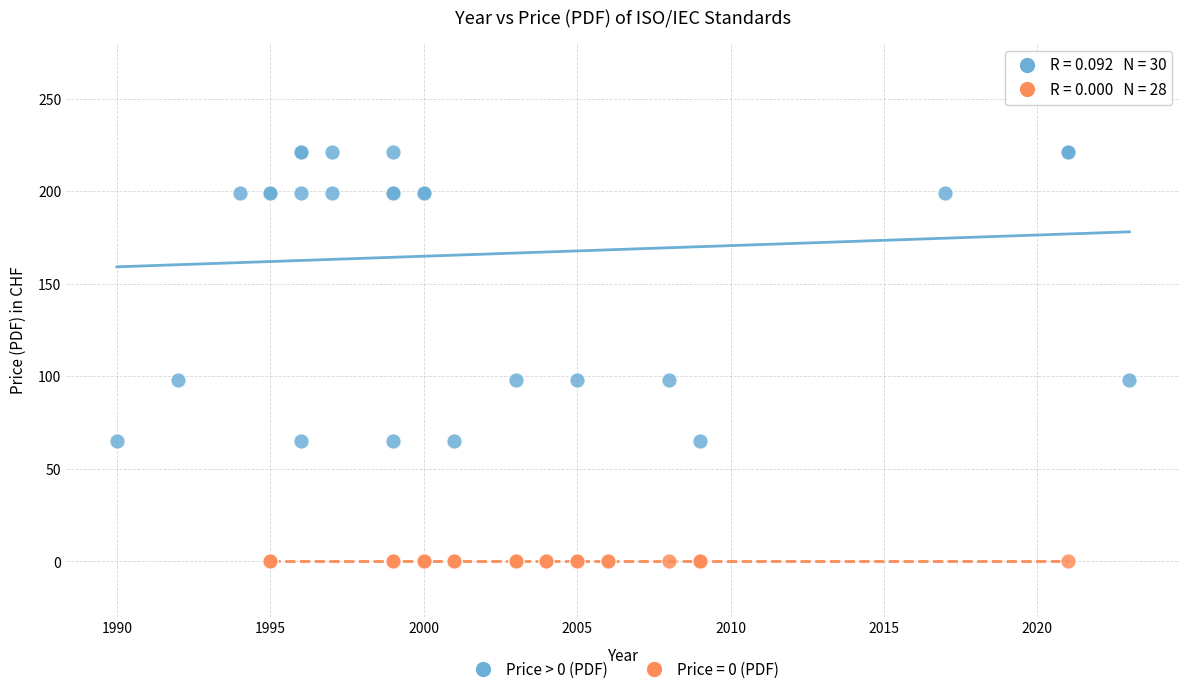

Which series contains the highest Y value?

Price > 0 (PDF)